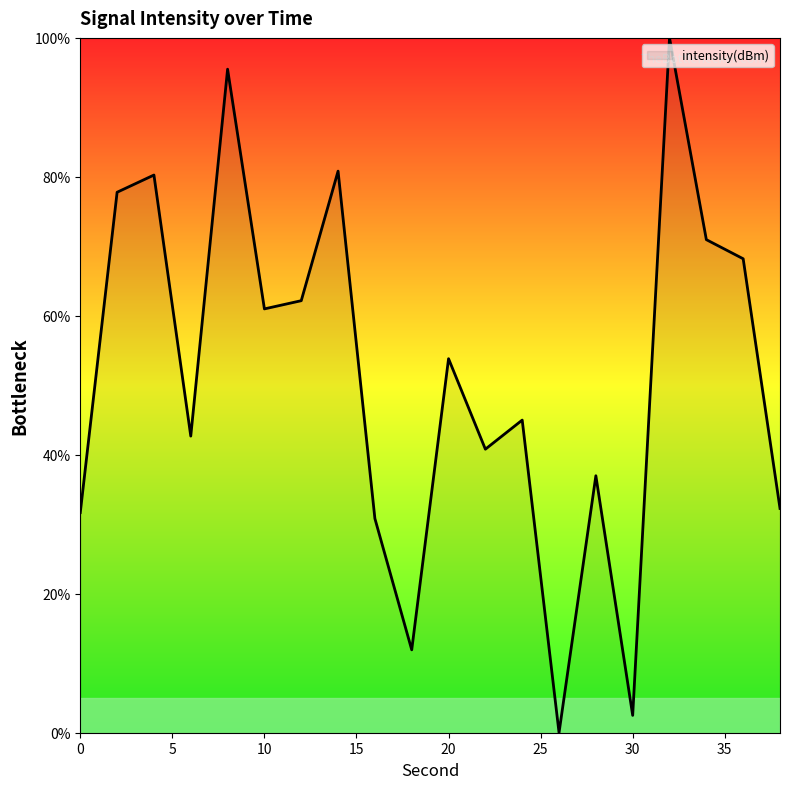

Does the chart display data point markers on the line(s)?

No